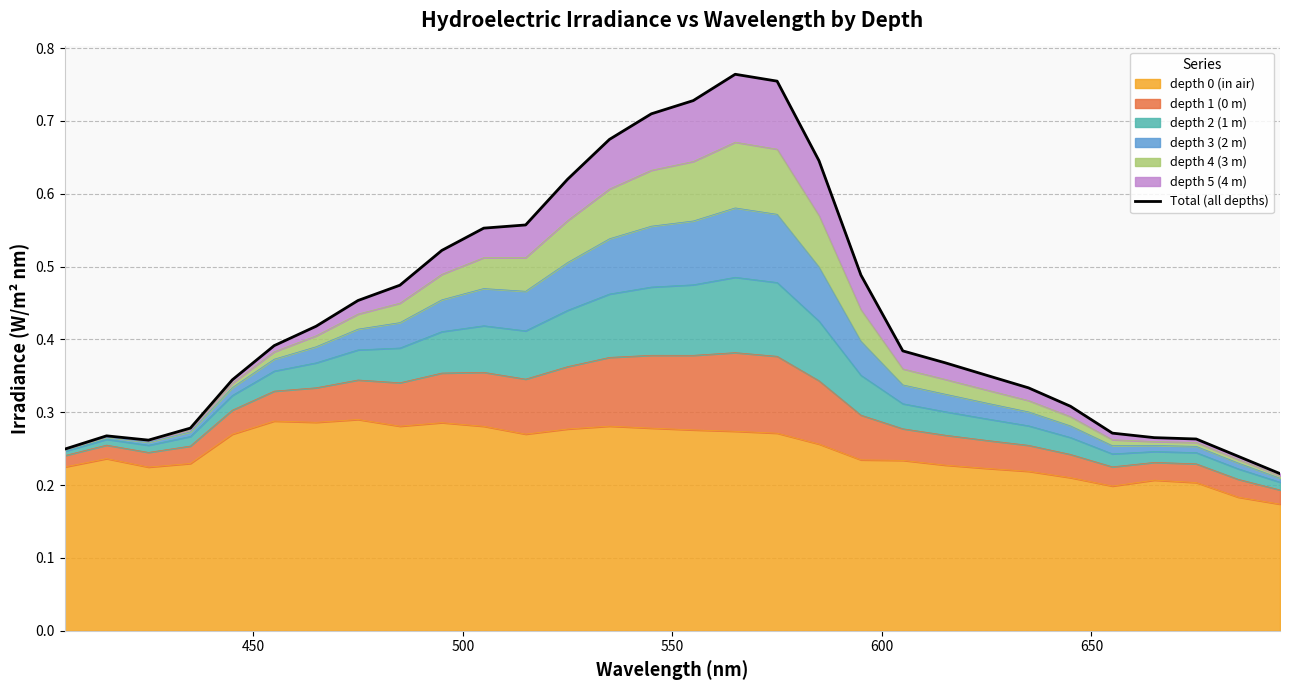

How many points are higher than both their immediate neighbors (excluding endpoints)?

2